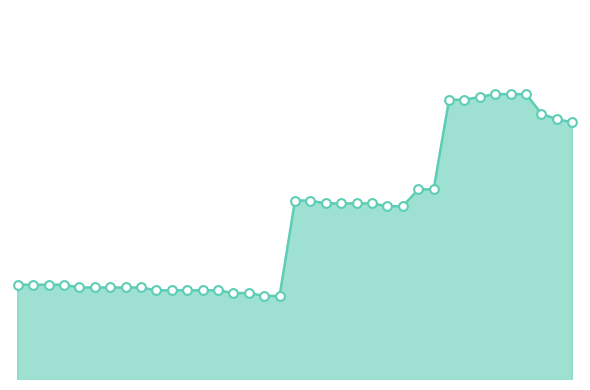

Does the chart have visible grid lines?

No